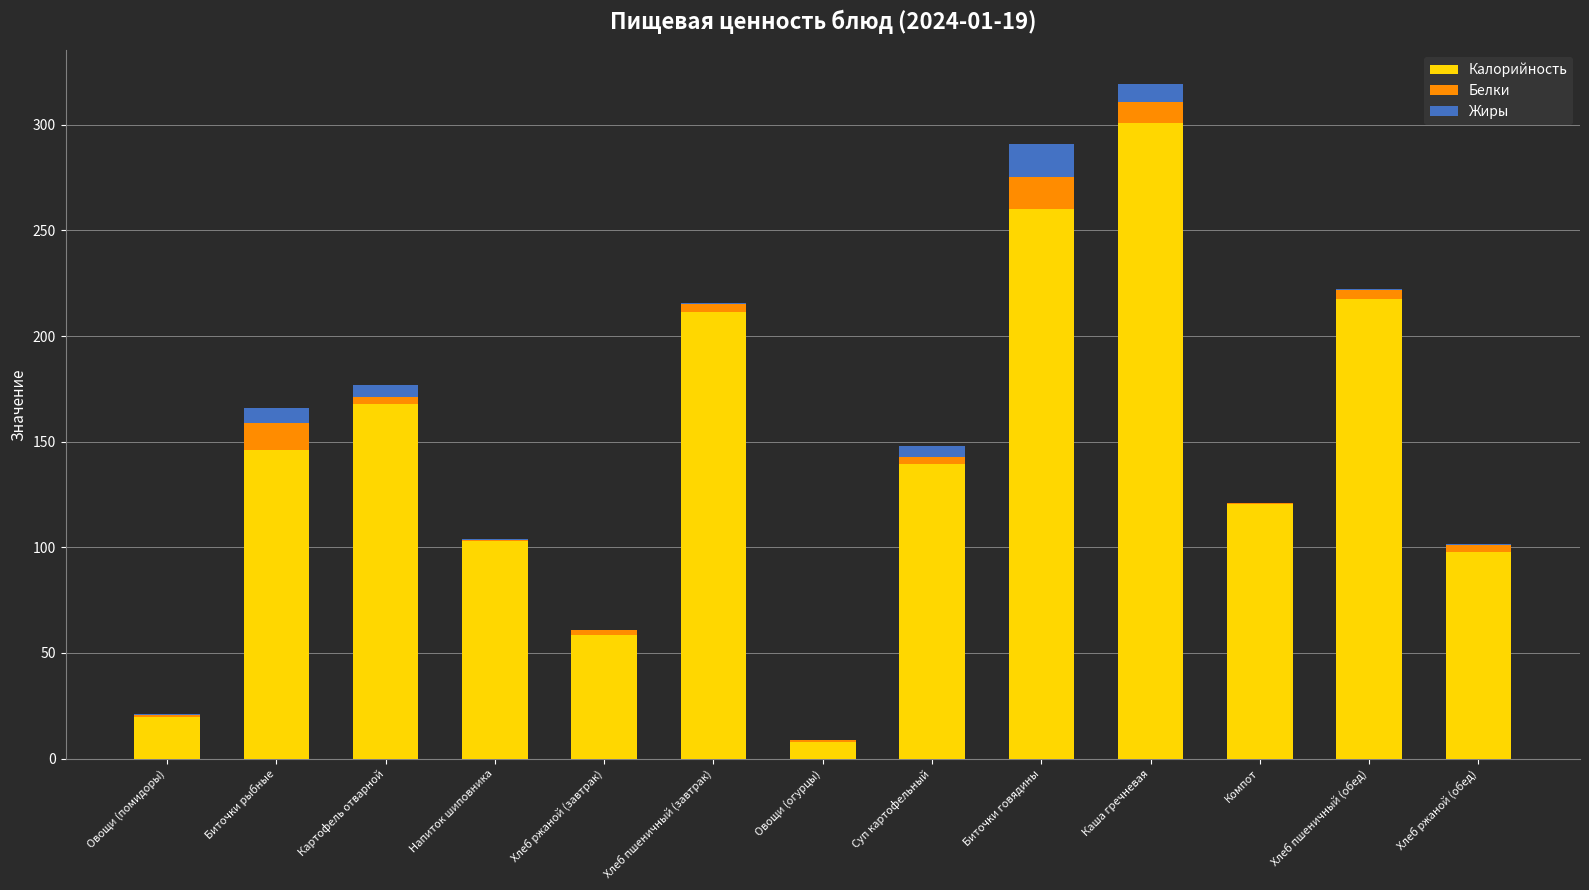

At which category is the sum across all series the highest?

Каша гречневая